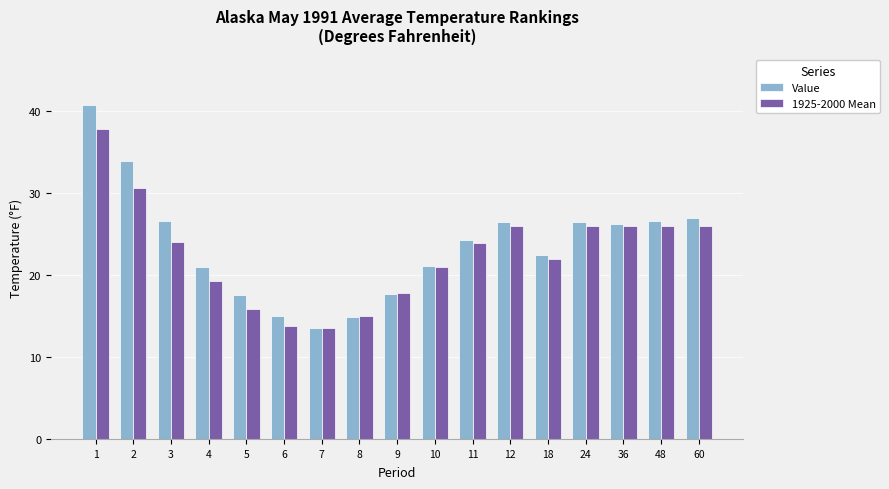

Which series has the largest range (max minus min)?

Value